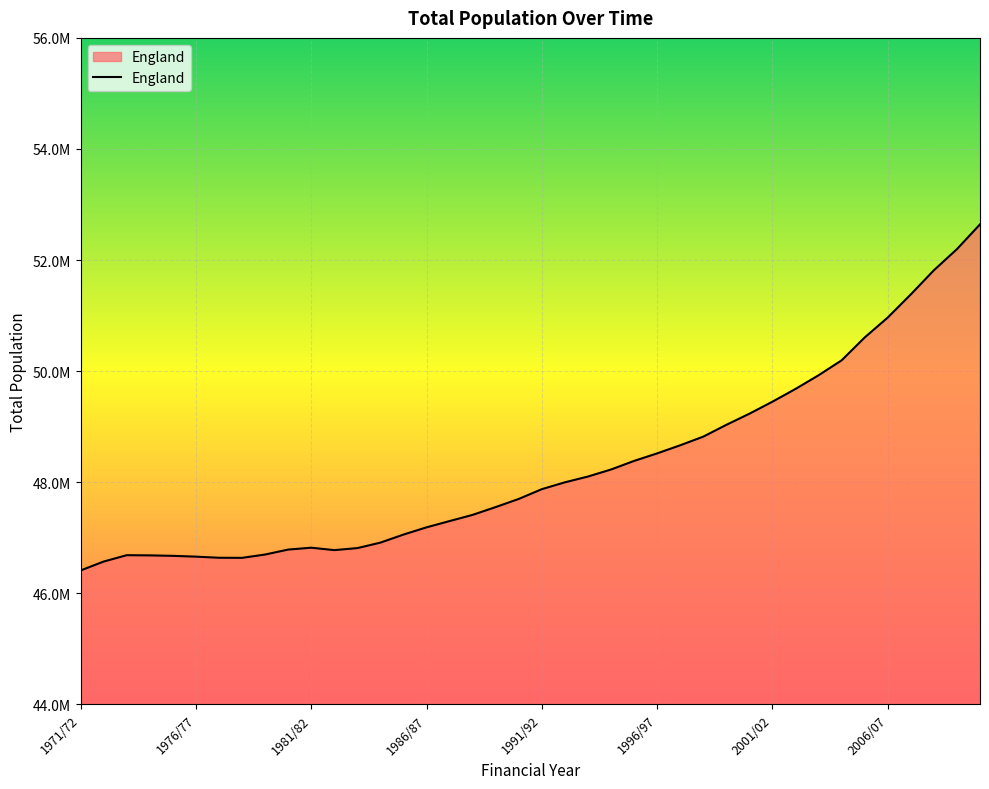

Is this an area chart (filled region under the line)?

Yes